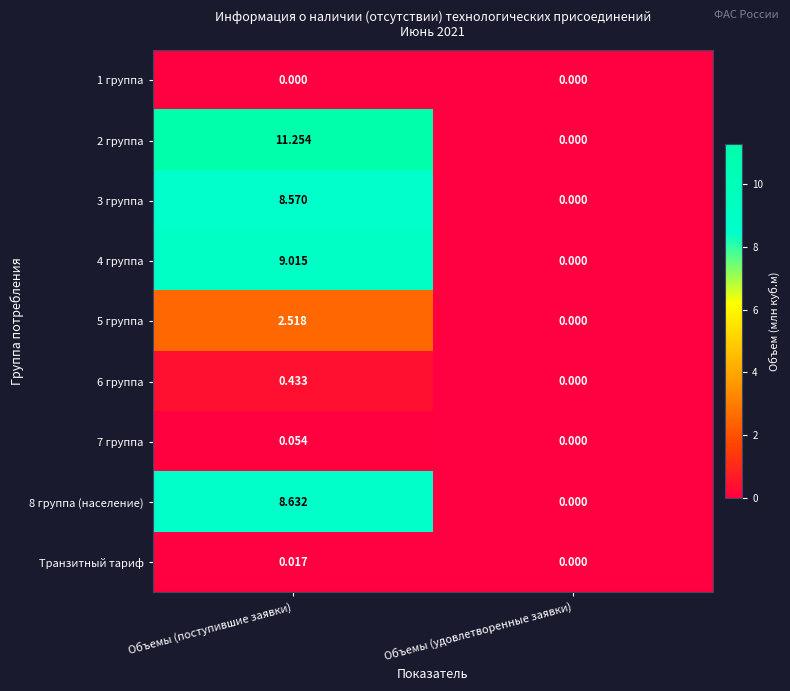

Rank the categories by Транзитный тариф value from highest to lowest.

Объемы (поступившие заявки), Объемы (удовлетворенные заявки)